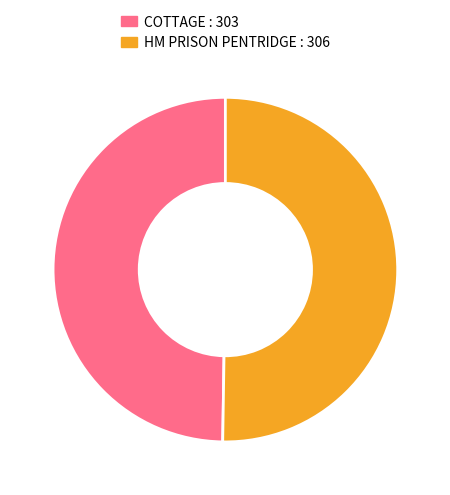

How many slices are in this pie chart?

2